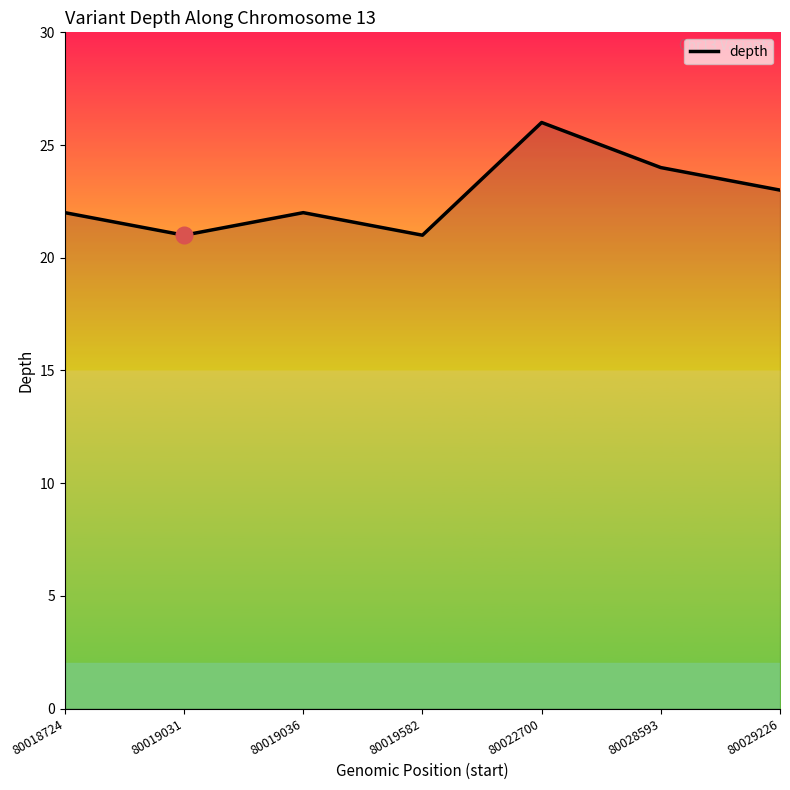

What is the minimum value shown in the chart?

21